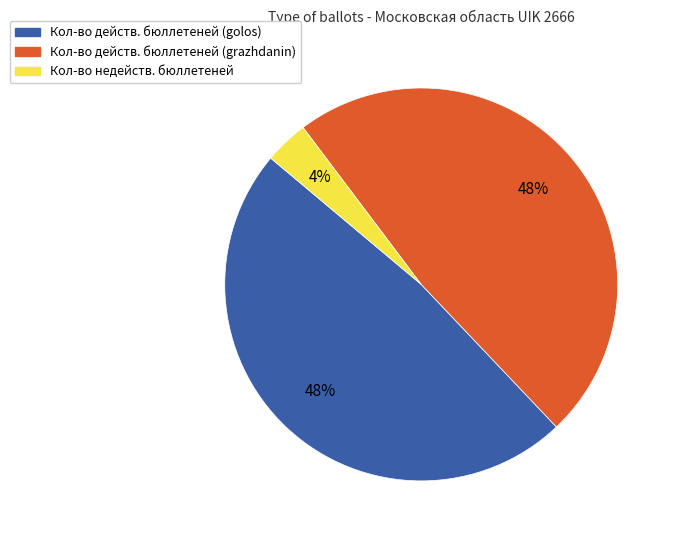

Count the number of slices in the pie.

3